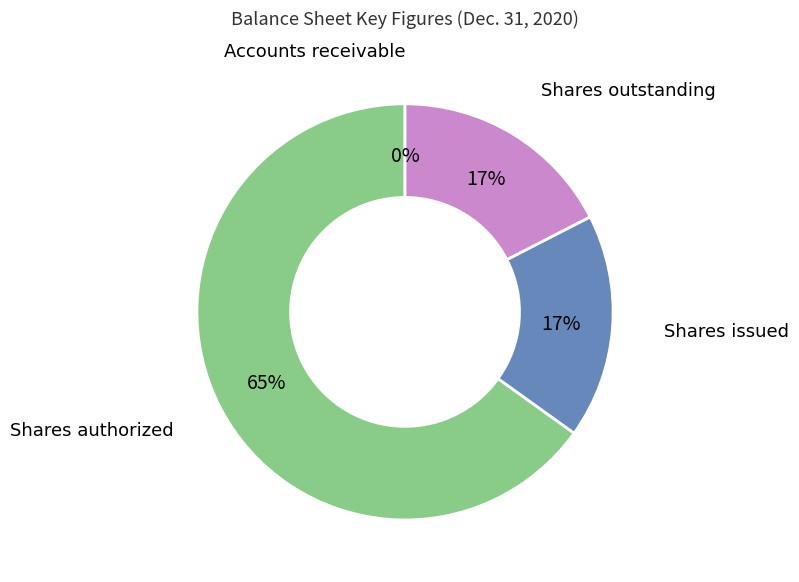

Is there a majority slice in this chart?

Yes